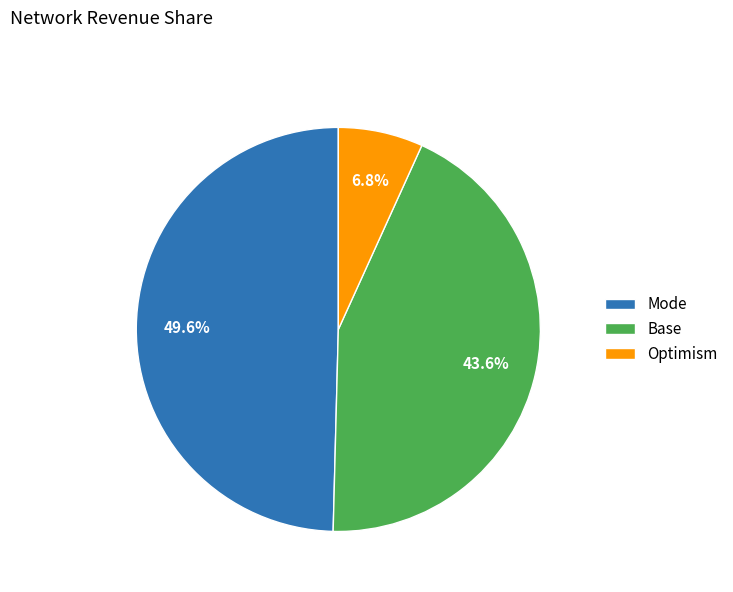

What is the total percentage of Optimism and Base?

50.4%